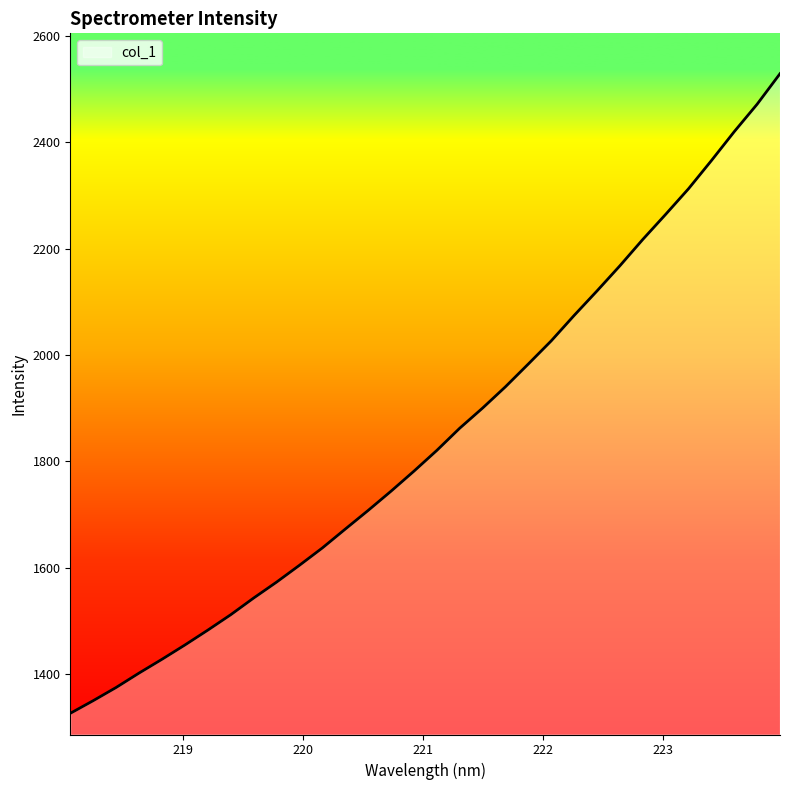

What is the greatest value displayed?

2528.5